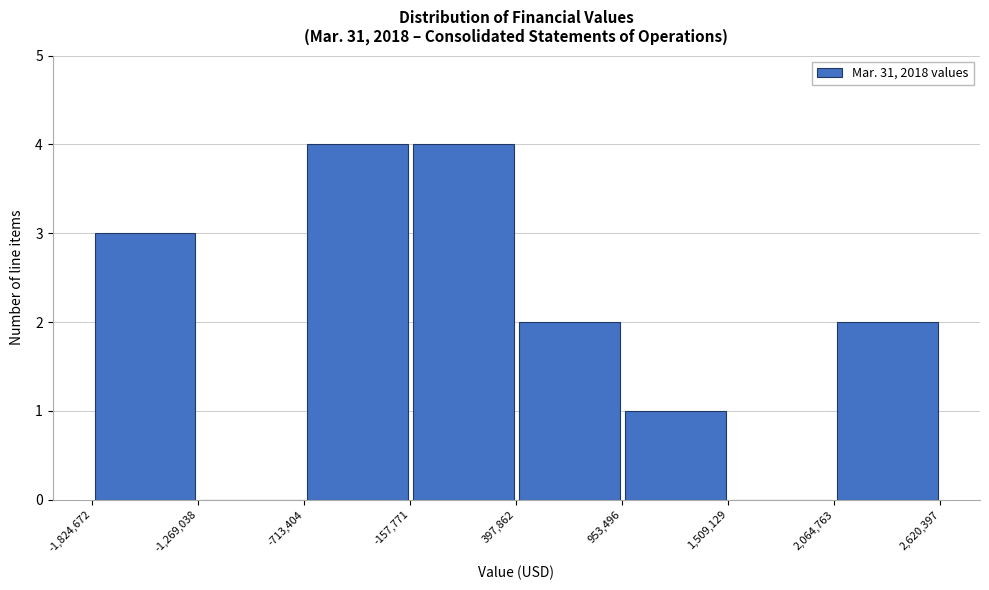

What is the height of the bar covering 2,064,763 to 2,620,397 on the x-axis? The values are not printed on the chart, so give them approximately, as read against the axis.

2